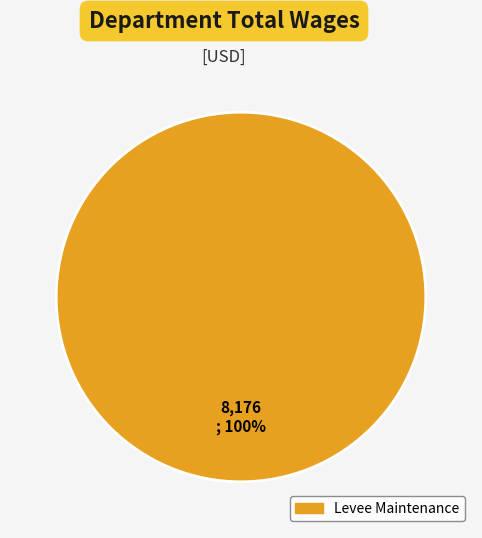

Rank the categories by value from lowest to highest.

Levee Maintenance